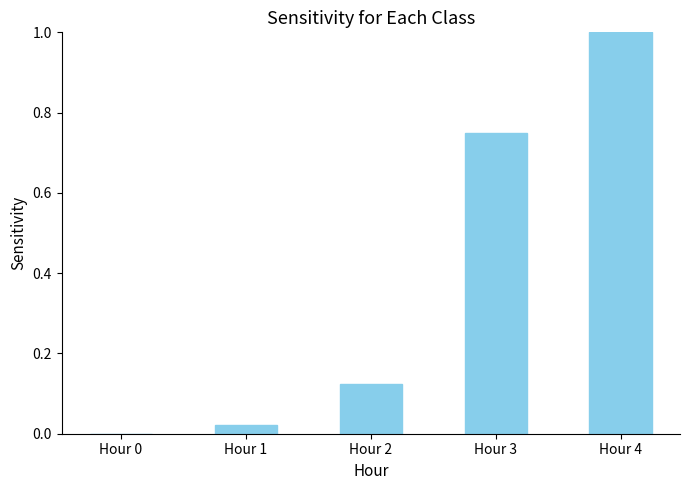

What is the sum of all values?

1.9